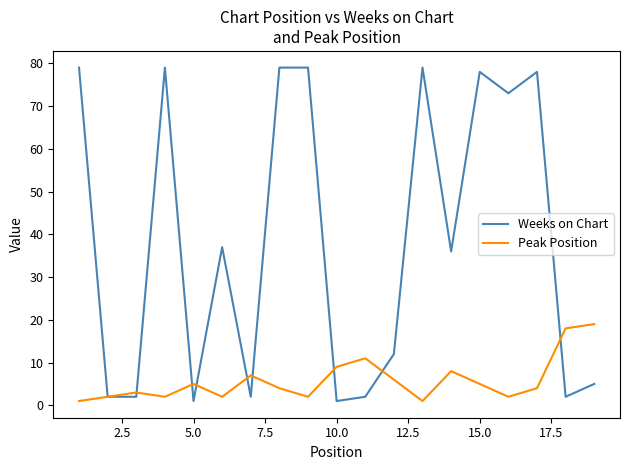

What is the maximum value shown in the chart?

79